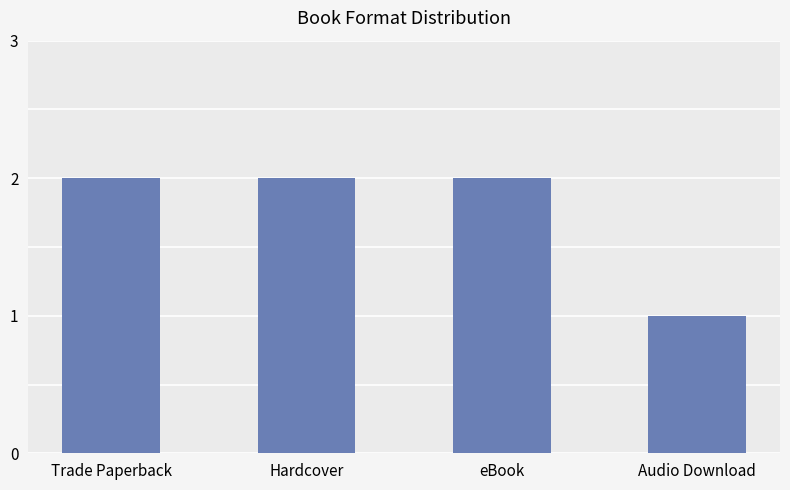

What is the value of the 2nd bar from the left?

2